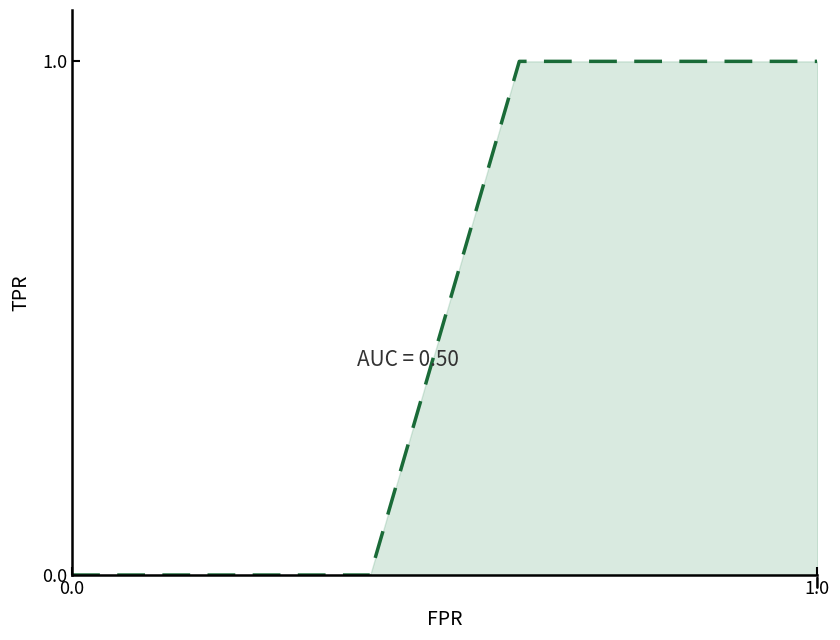

Reading left to right, what are all the values shown in this chart?

0	0	0	1	1	1